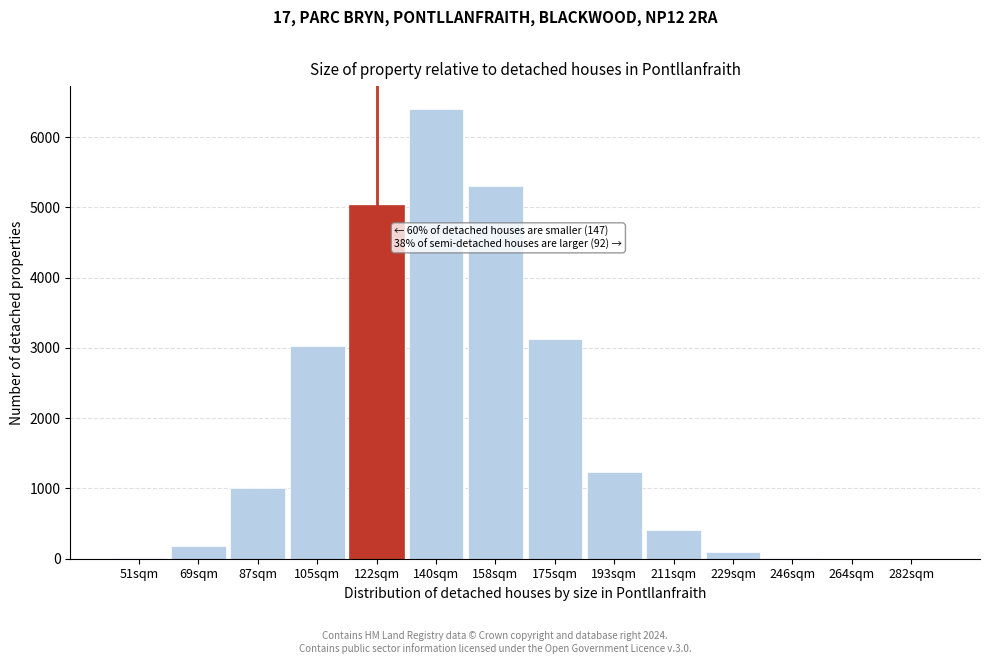

What is the maximum value shown in the chart?

6405.2